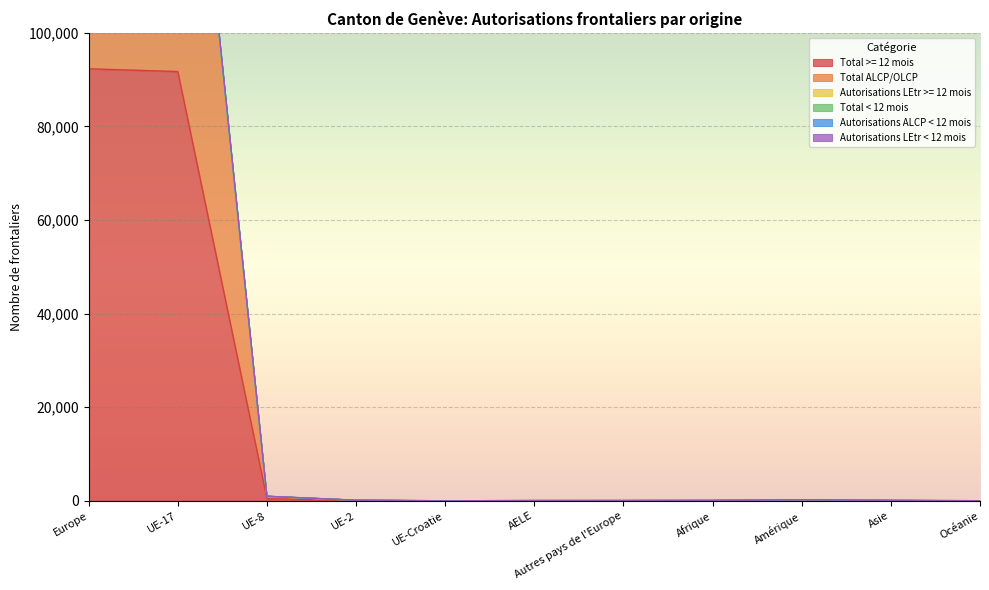

What is the minimum value shown in the chart?

1